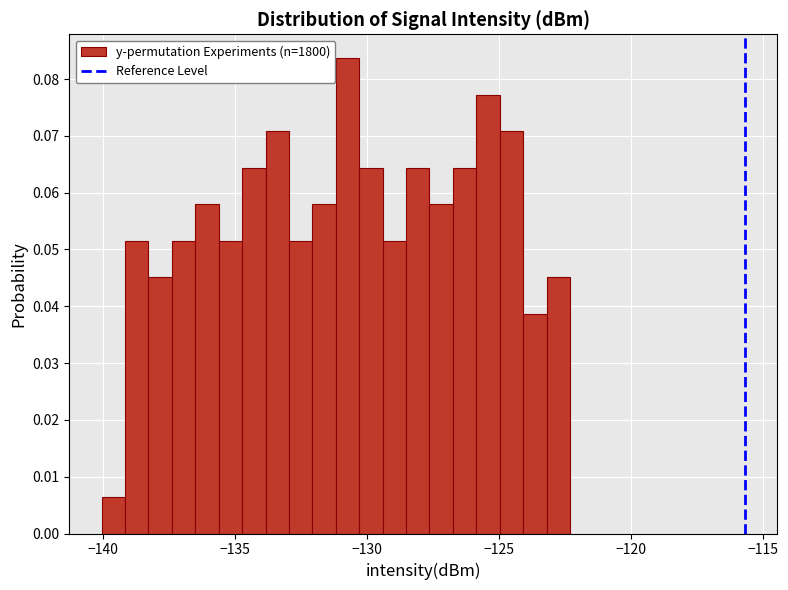

Around what value on the x-axis is the tallest bar? Give the approximate position of its centre, as read against the axis.

-130.5